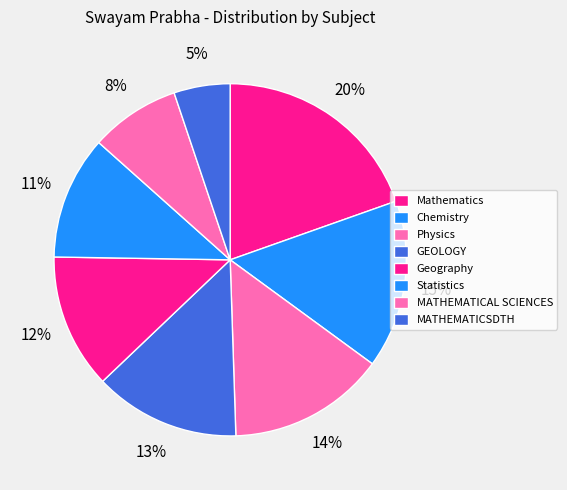

How many segments does this pie chart have?

8